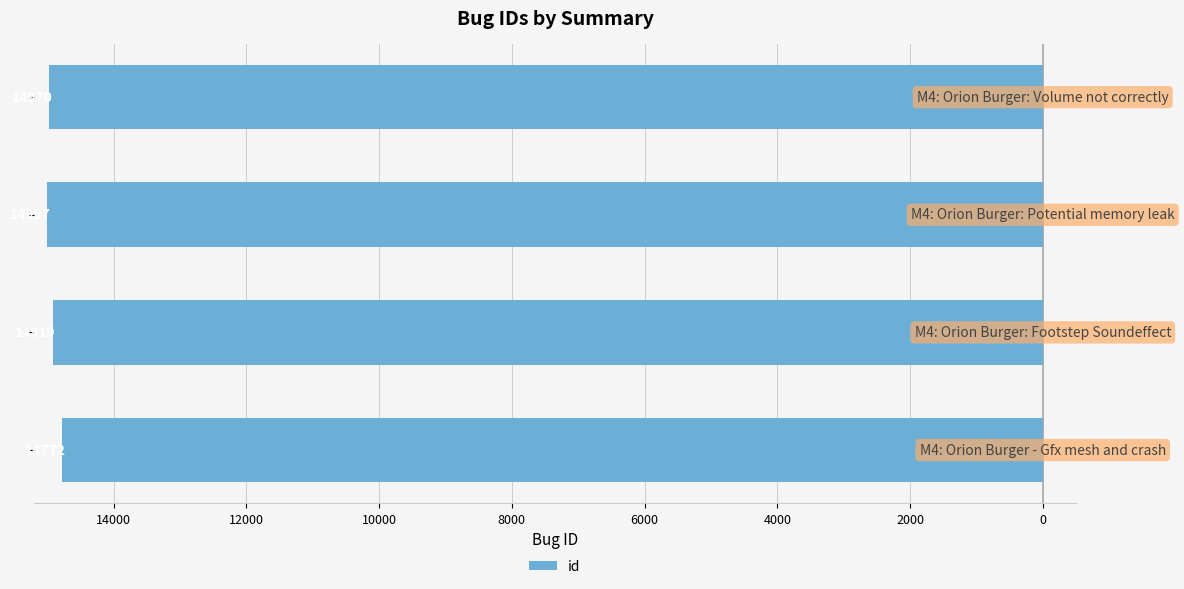

Where is the data nearest to the value -14884?

14000